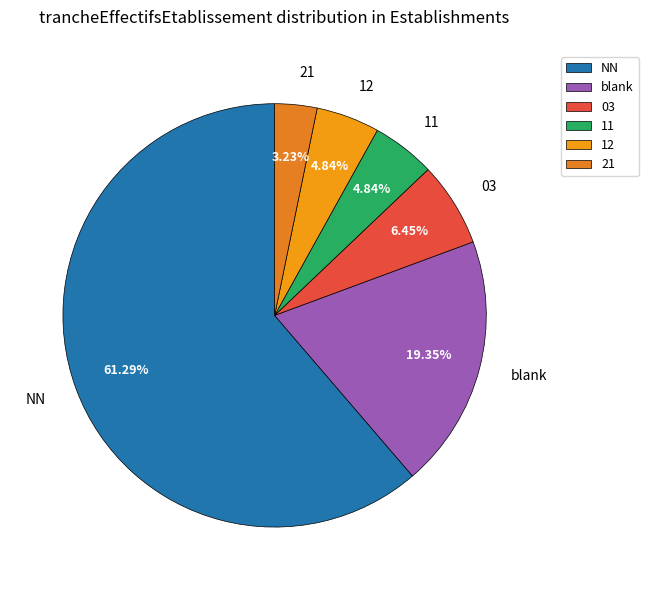

Do blank and 11 together represent more than half of the pie?

No